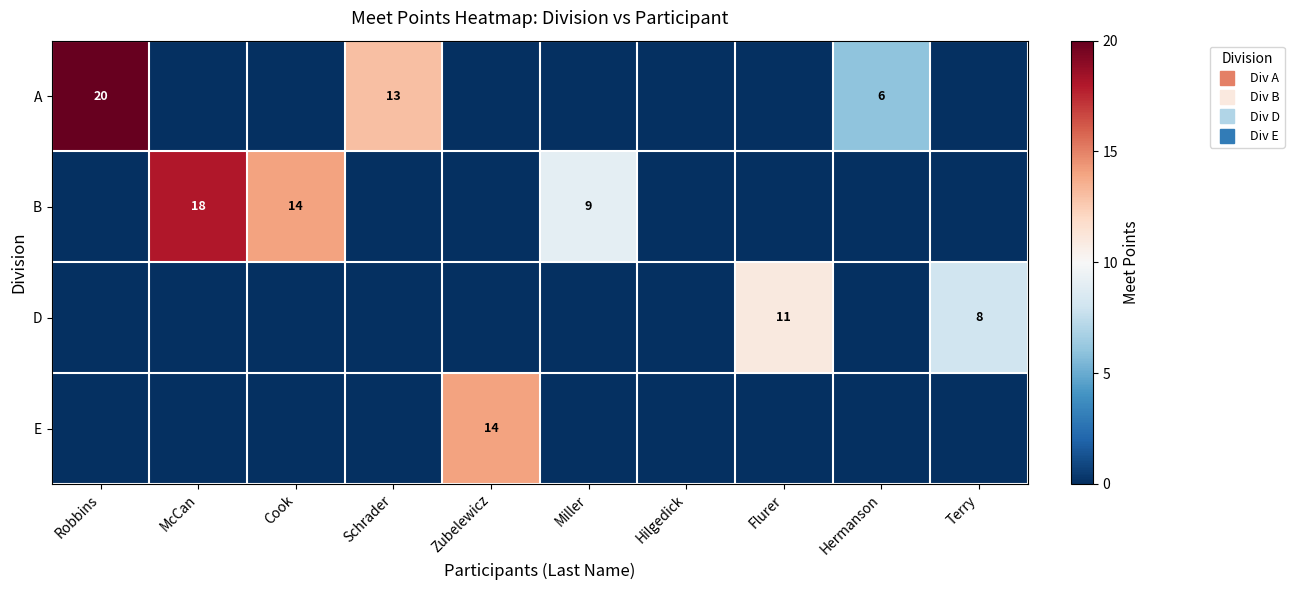

True or false: B has a value of -6 at Hilgedick.

False